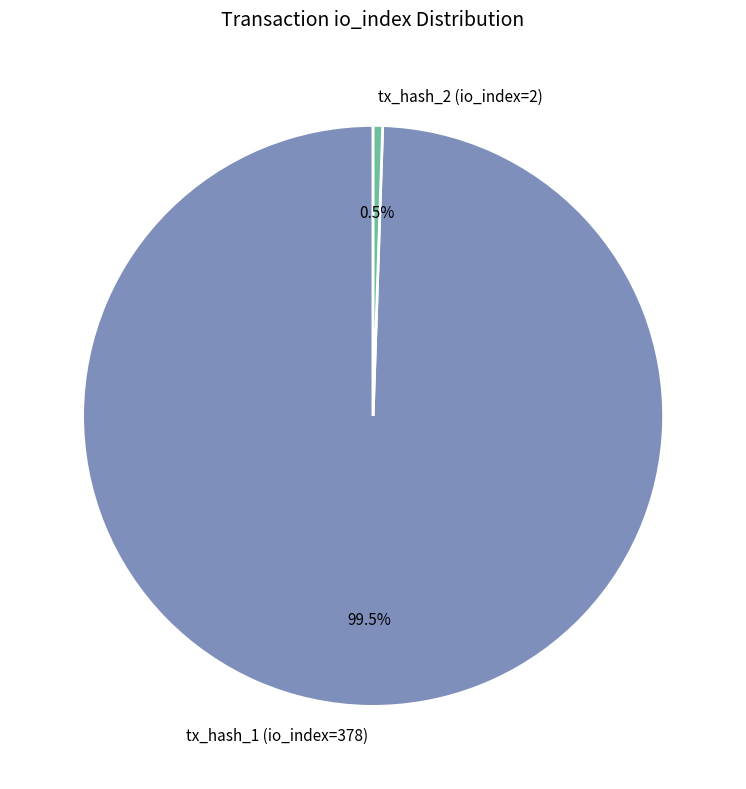

Is tx_hash_1 (io_index=378) the majority of the pie?

Yes